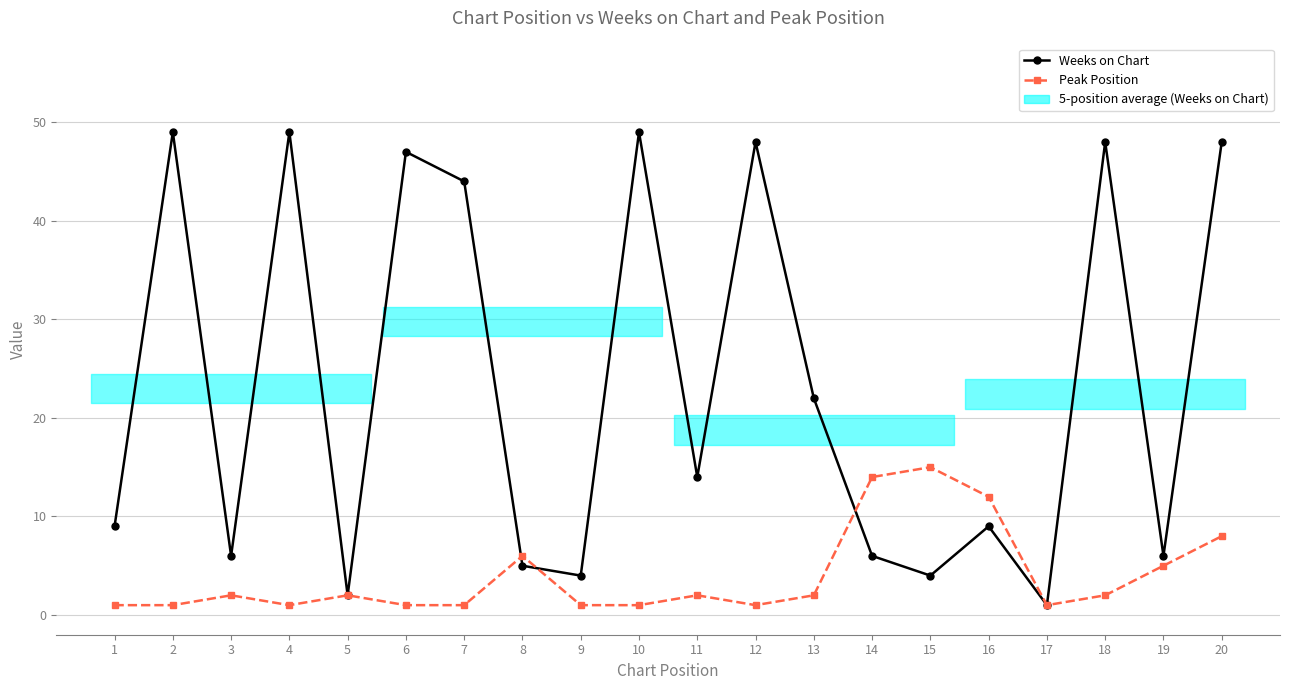

The Weeks on Chart series shows 84 at 10. True or false?

False